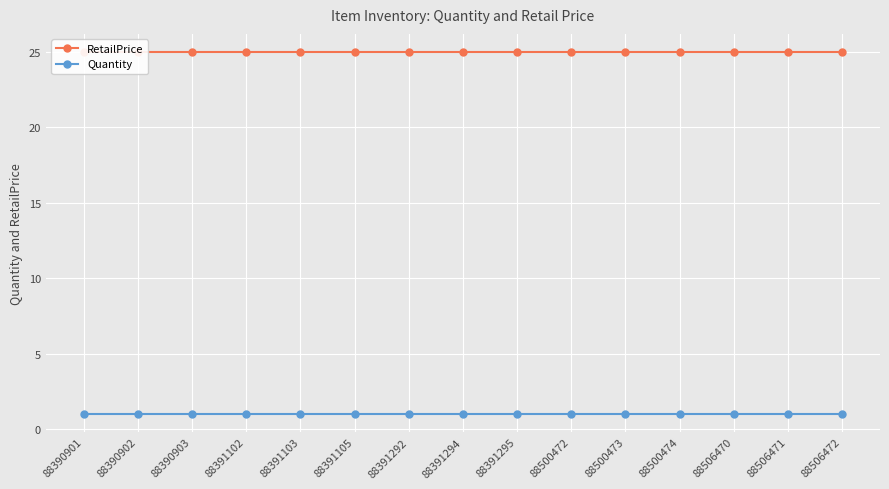

What is the average value of the Quantity series?

1.0